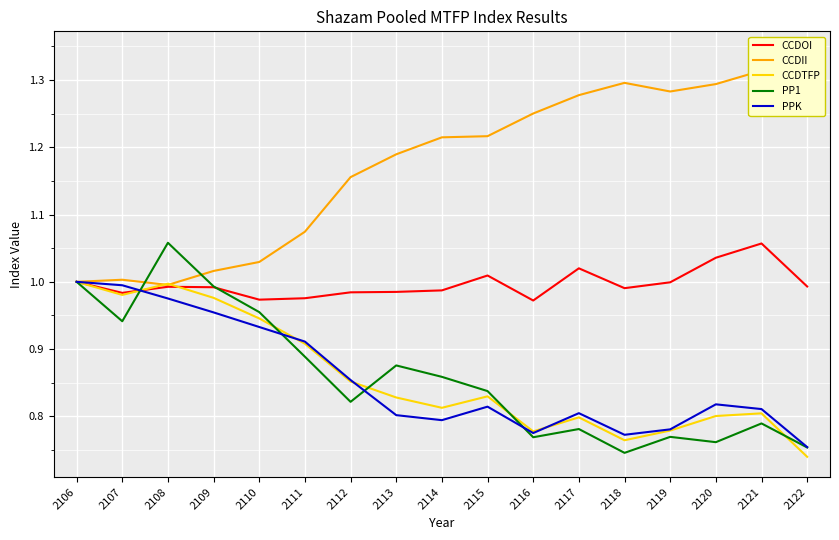

What is the sum of the CCDTFP values at 2122 and 2108?

1.7